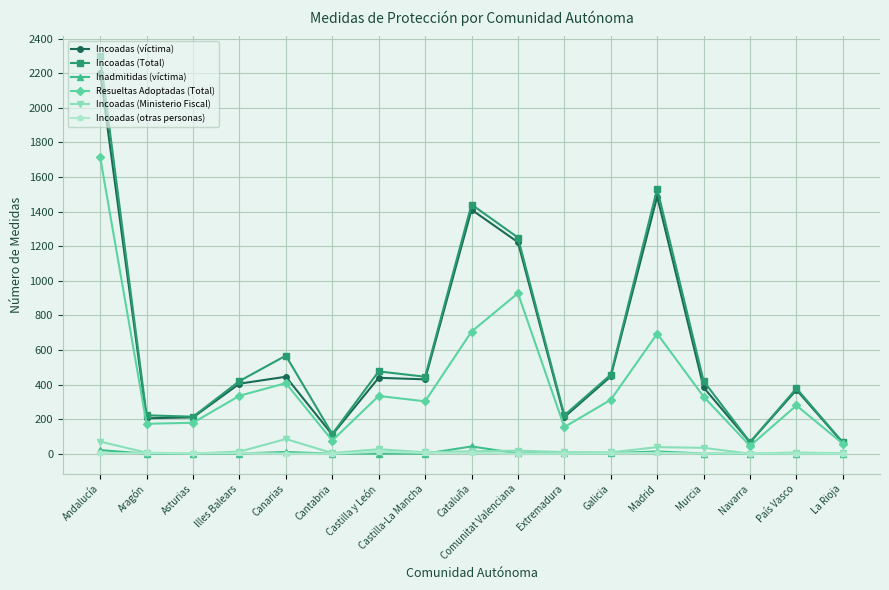

True or false: Resueltas Adoptadas (Total) has a value of 330 at Murcia.

True